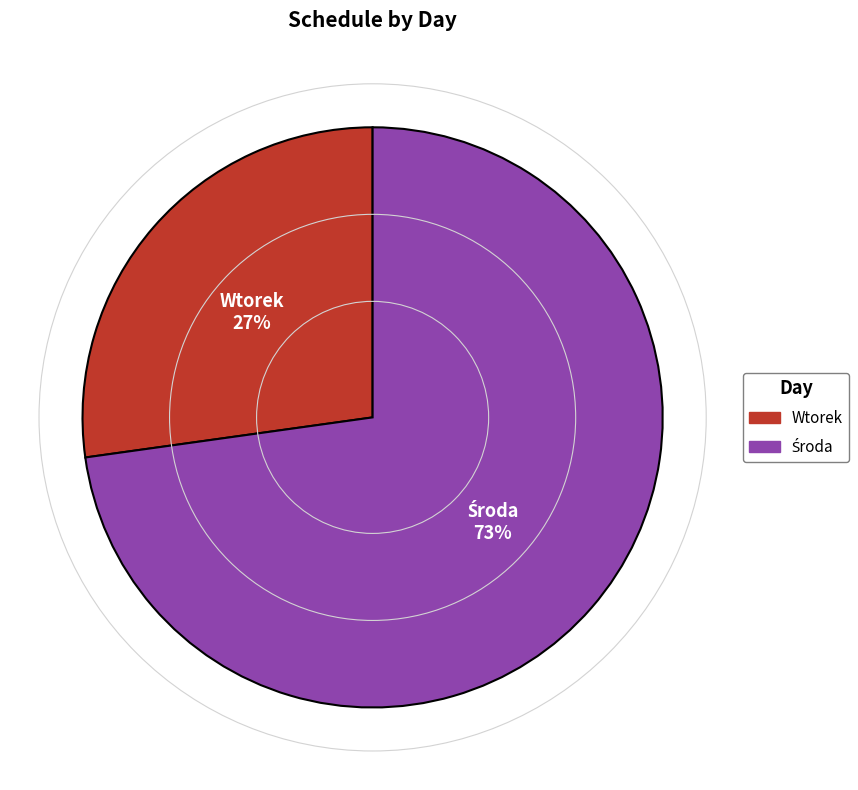

Does any single category account for the majority?

Yes